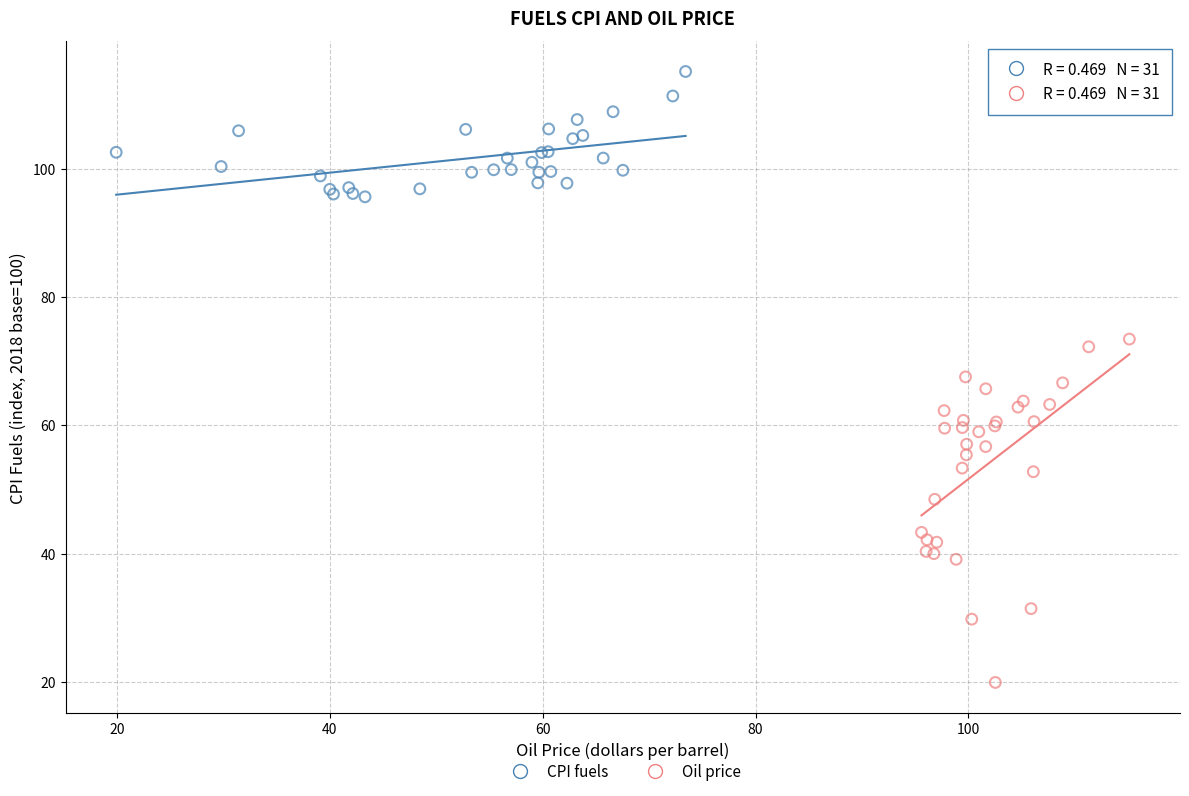

Which series has the widest spread of Y values?

Oil price